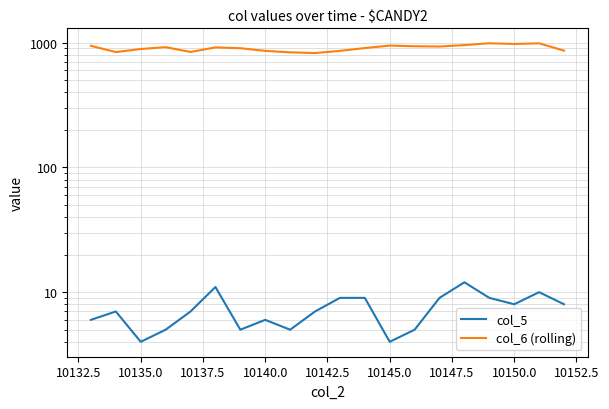

What is the difference between the second highest and minimum values in the col_6 (rolling) series?

163